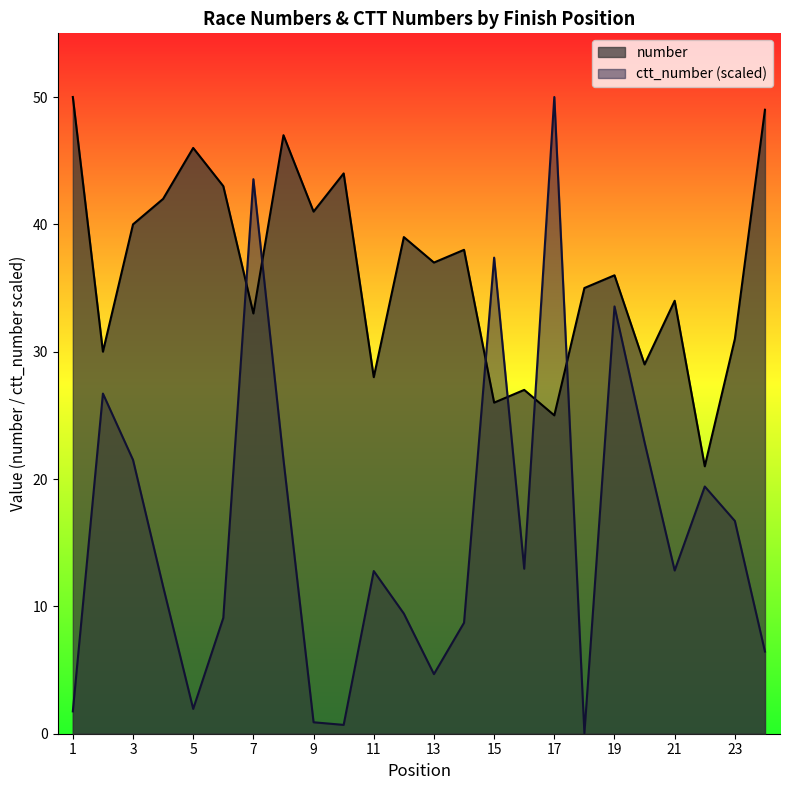

Which has a higher value, 12 or 24?

24